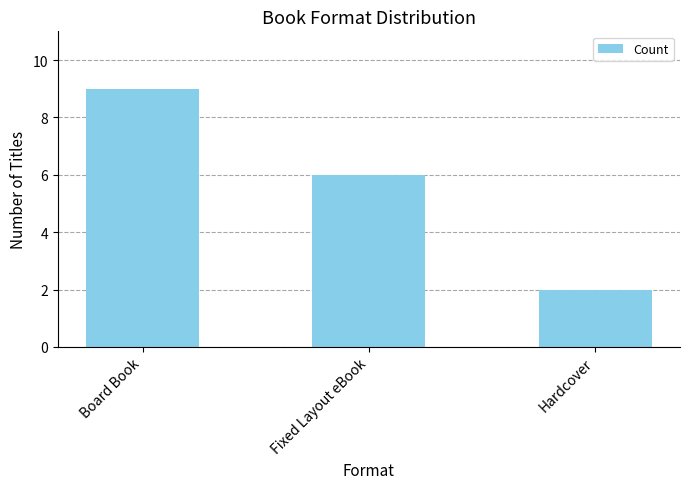

Where is the data nearest to the value 5?

Fixed Layout eBook